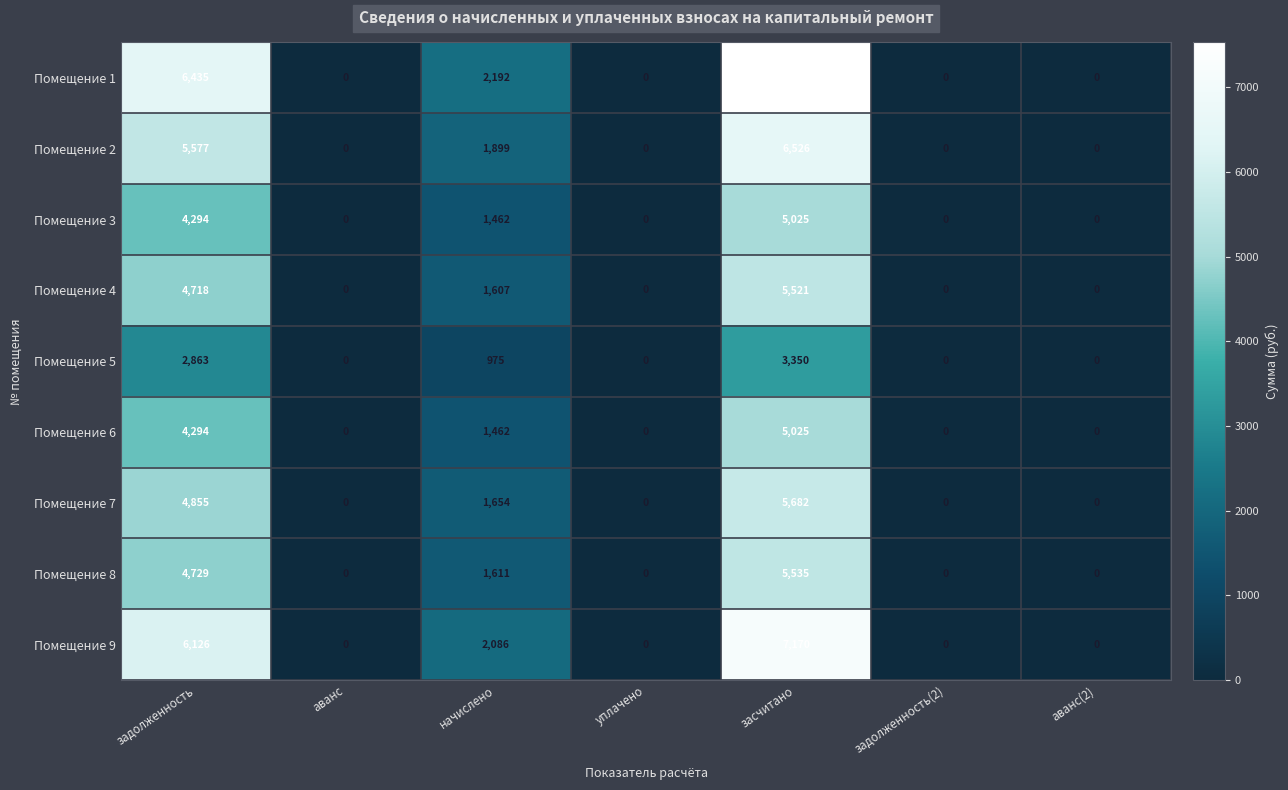

What is the difference between the maximum and minimum values in the Помещение 8 series?

5535